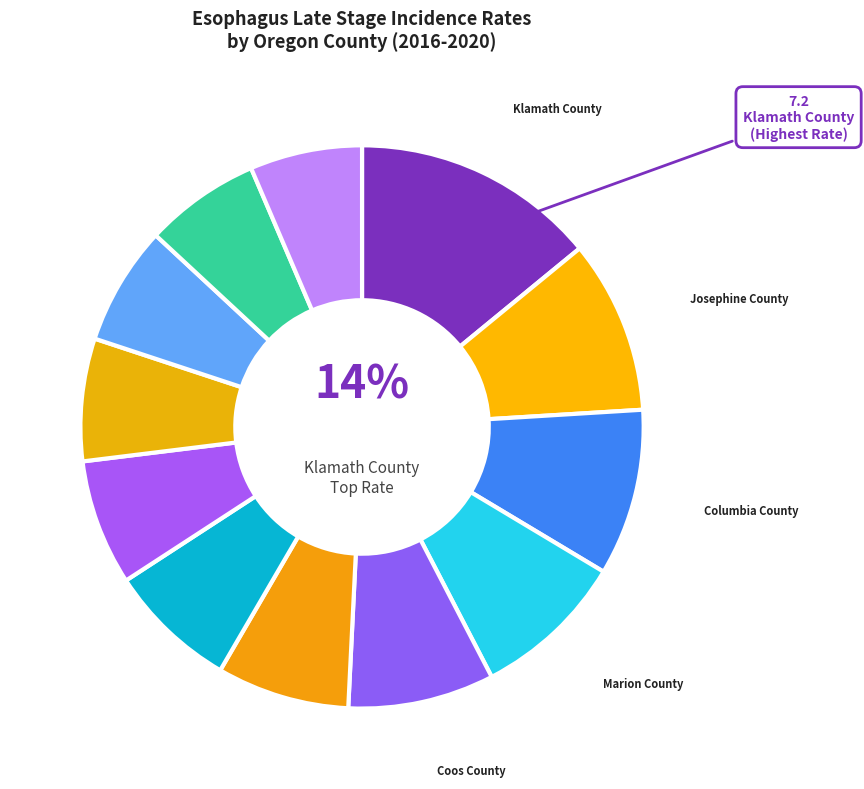

Is there a majority slice in this chart?

No